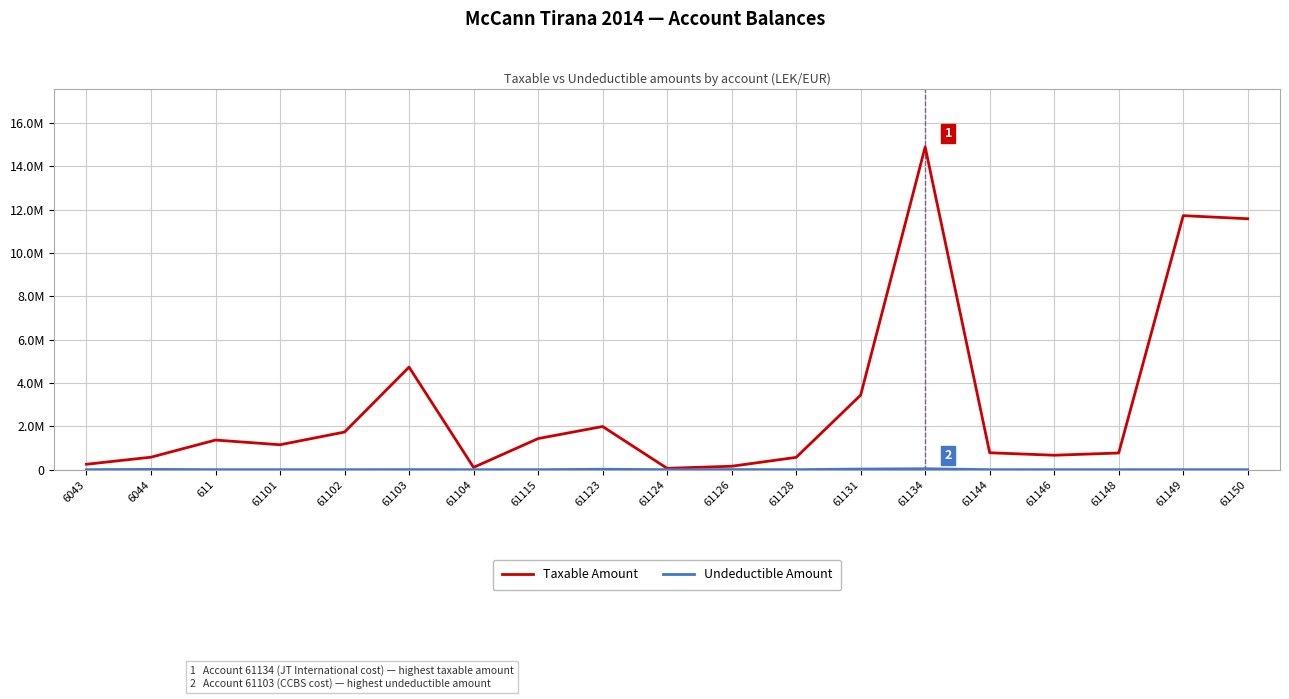

True or false: Taxable Amount has more than 0 points higher than both neighbors.

True